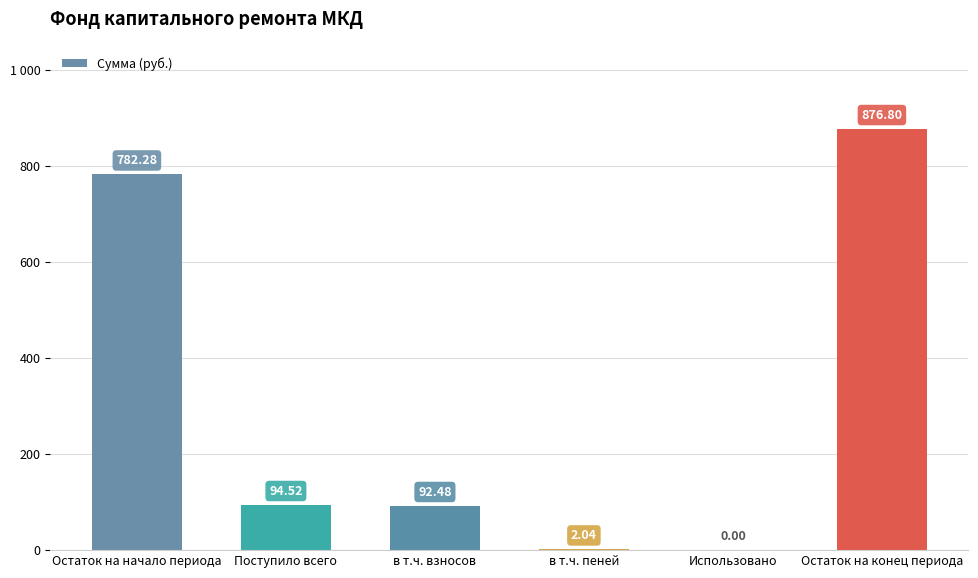

Are the bars horizontal?

No